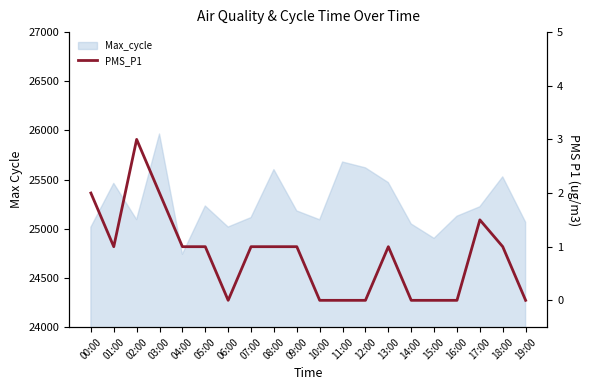

How many points are lower than both their immediate neighbors (excluding endpoints)?

2